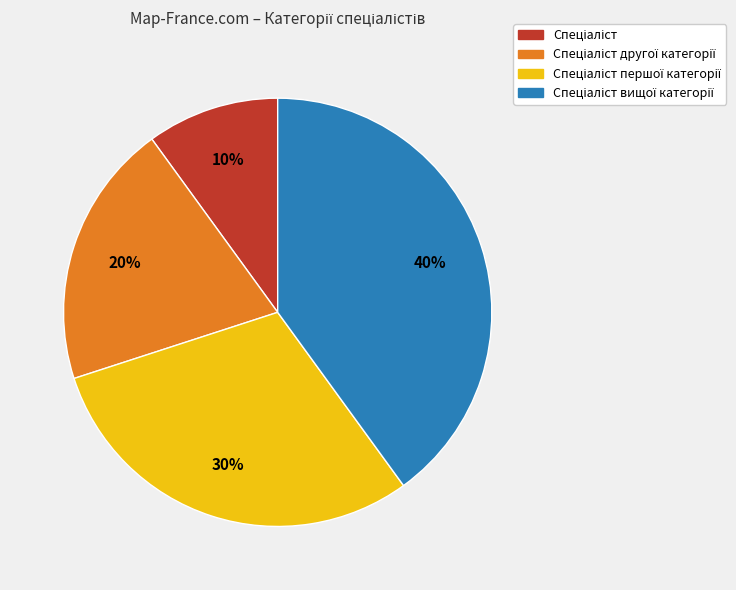

How many segments does this pie chart have?

4